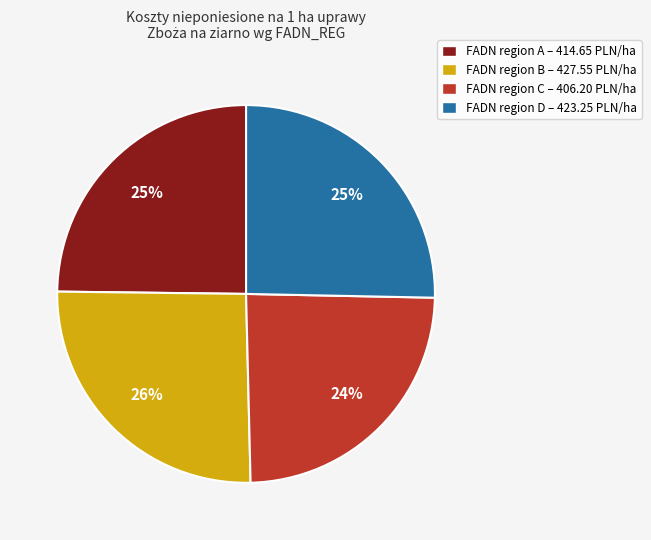

What percentage is the FADN region C – 406.20 PLN/ha slice, to the nearest percent?

24%